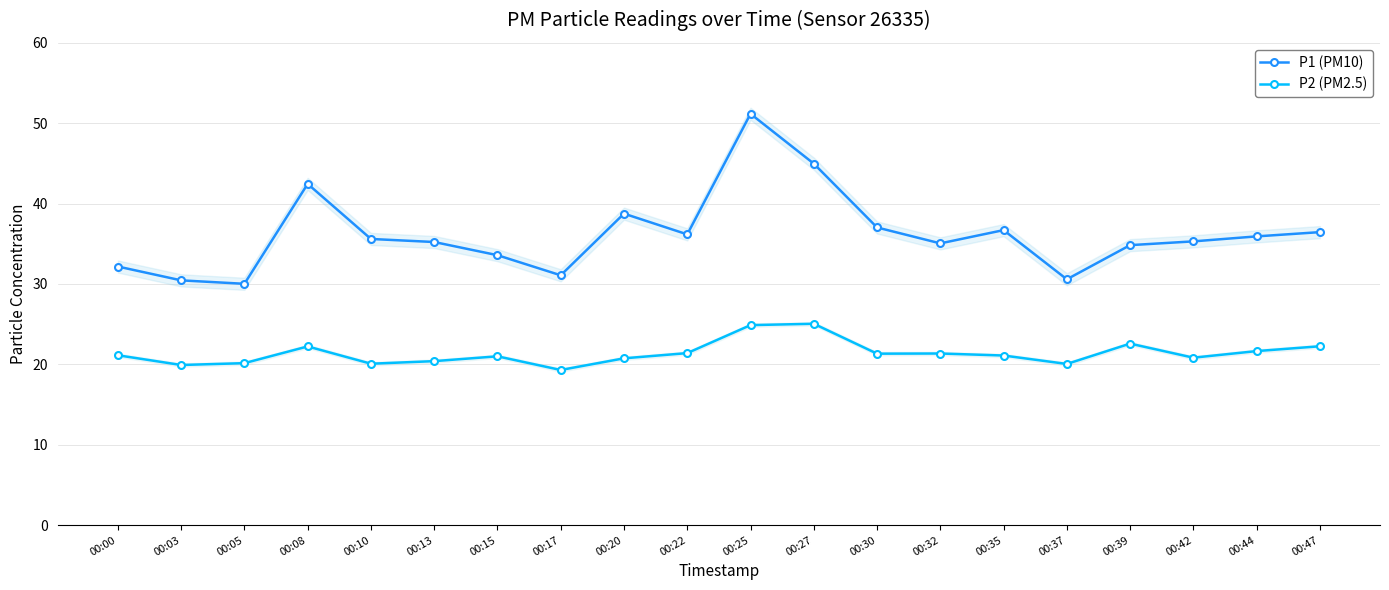

Rank the categories by P2 (PM2.5) value from highest to lowest.

00:27, 00:25, 00:39, 00:47, 00:08, 00:44, 00:22, 00:32, 00:30, 00:00, 00:35, 00:15, 00:42, 00:20, 00:13, 00:05, 00:10, 00:37, 00:03, 00:17